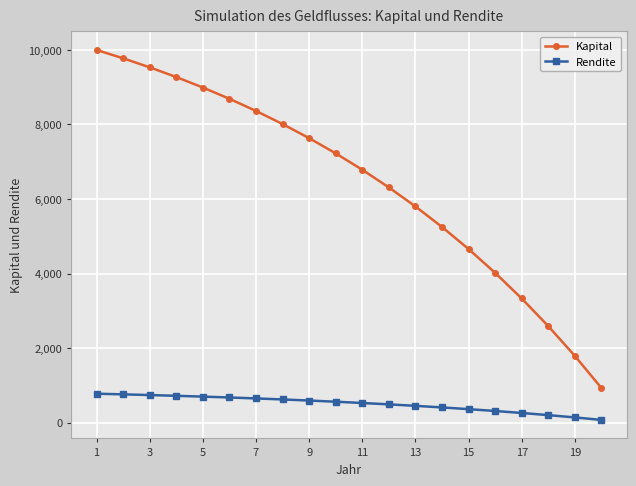

Which series has the widest spread of values?

Kapital